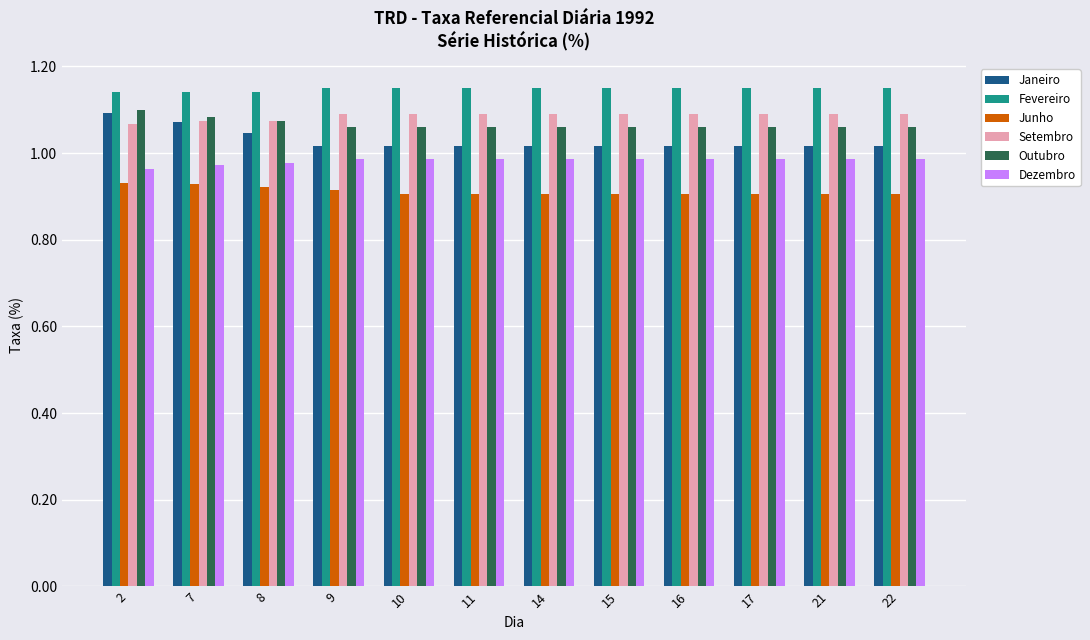

What is the total value across all series at 8?

6.2